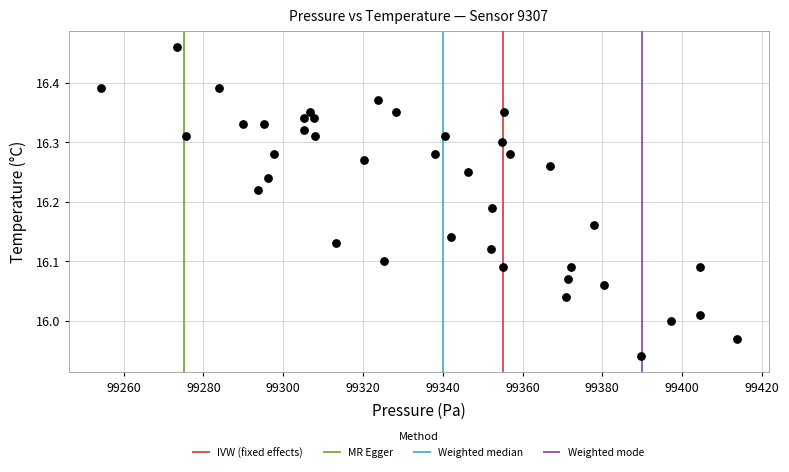

What is the range of X values (max minus min)?

159.5